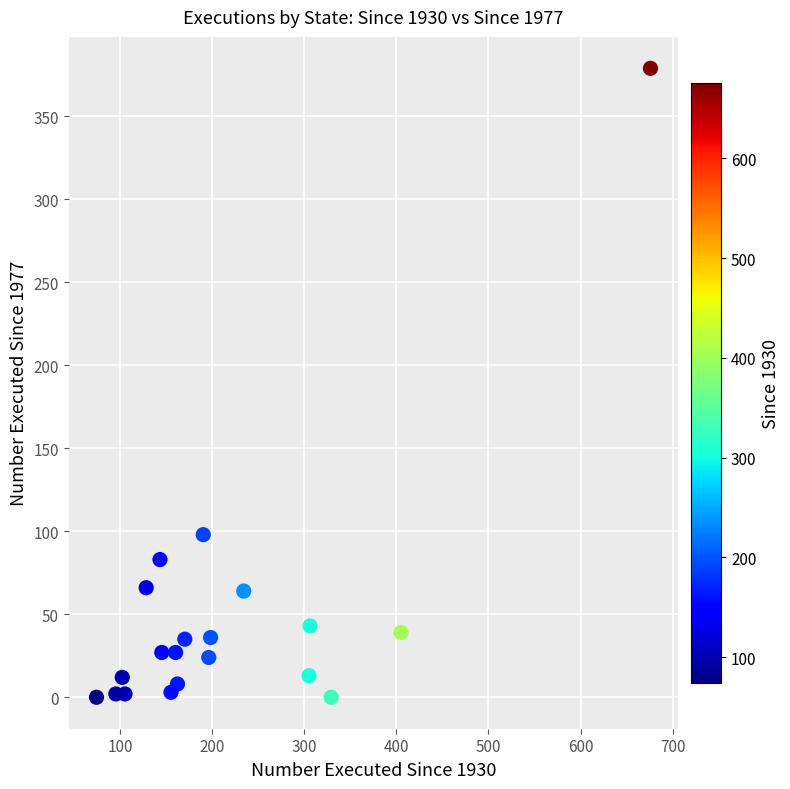

What Y value in the scatter plot is closest to 189?

98